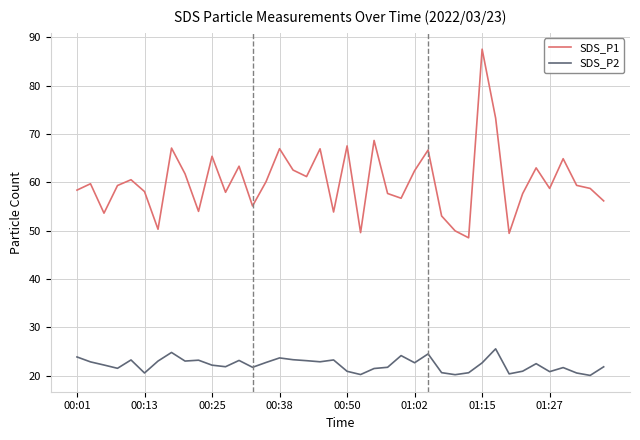

True or false: SDS_P1 and SDS_P2 intersect in this chart.

False